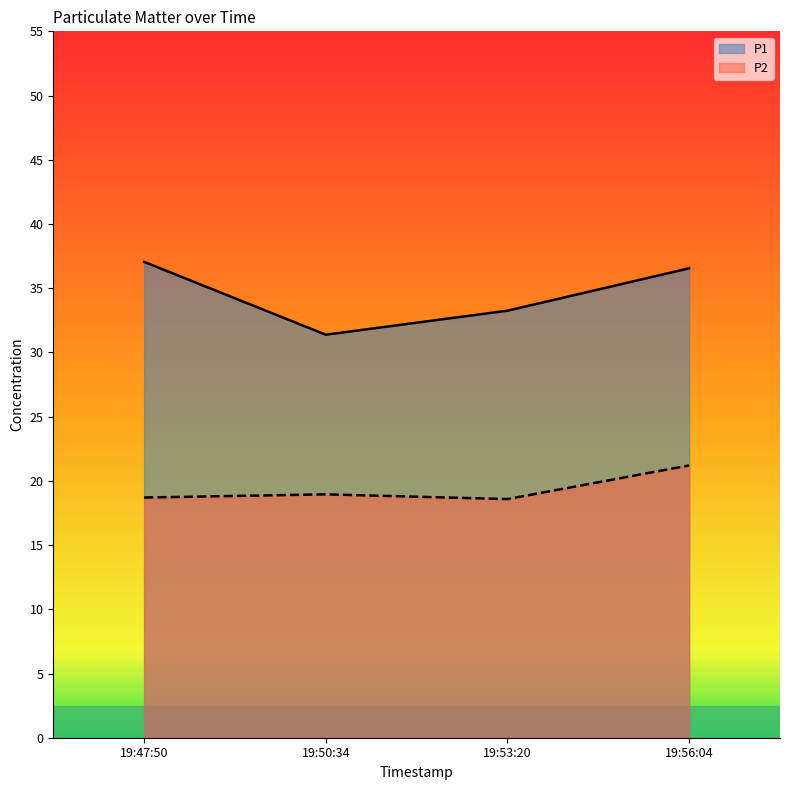

Between 19:47:50 and 19:53:20, which series saw the biggest shift?

P1